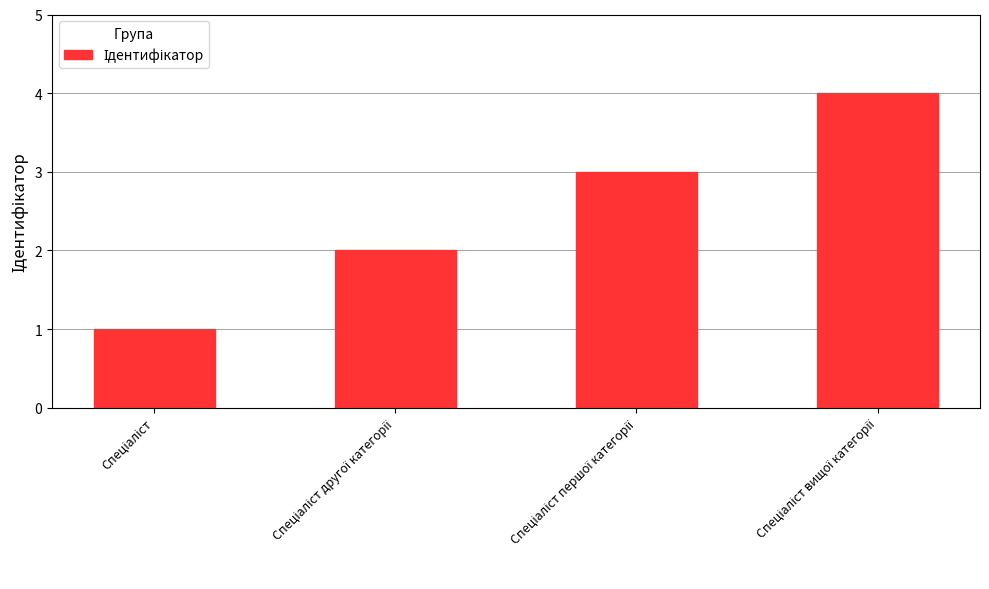

What is the greatest value displayed?

4